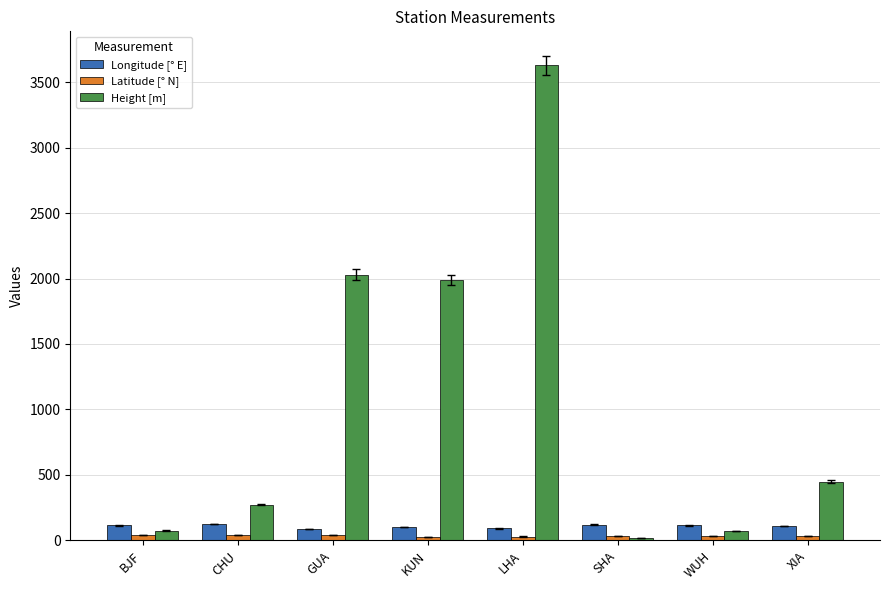

Where does the Height [m] series first go above 449?

GUA